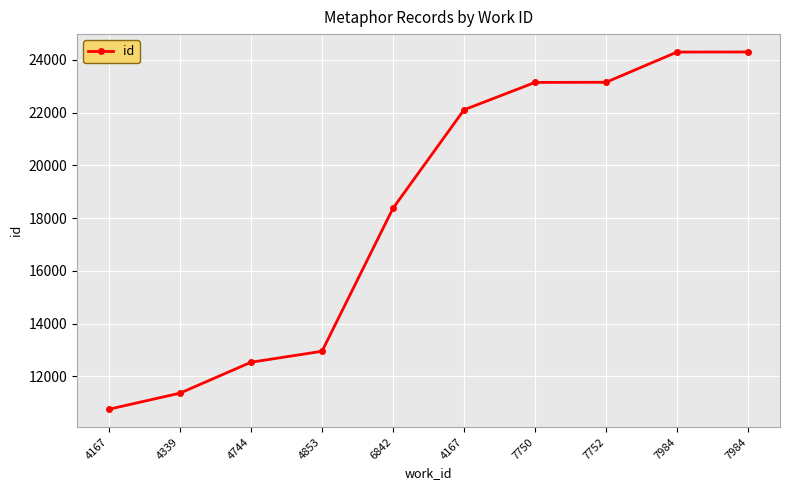

How many lines are shown in the chart?

1